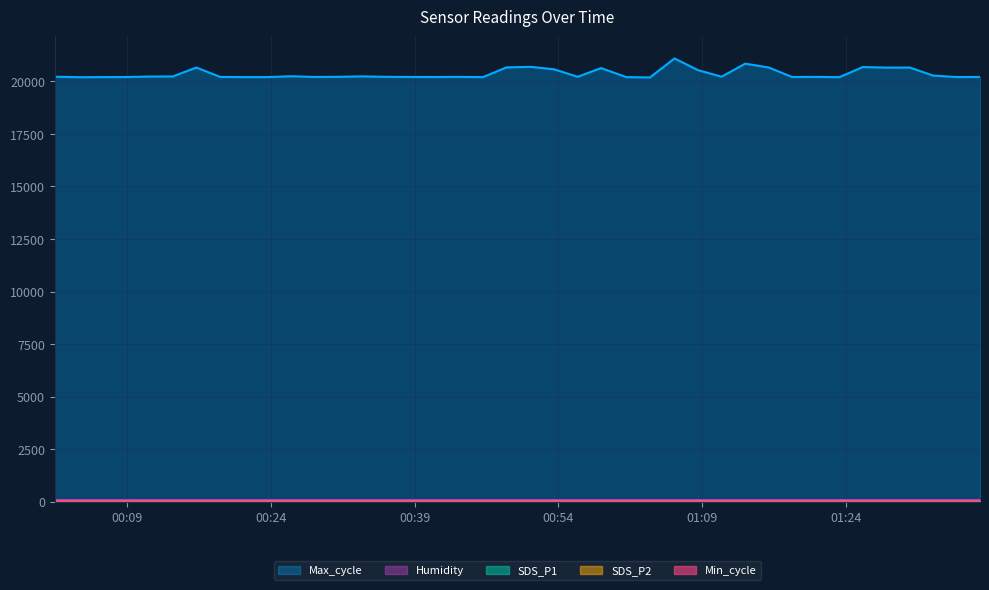

Between 2022/11/23 01:20:51 and 2022/11/23 01:30:40, which series saw the biggest shift?

Max_cycle